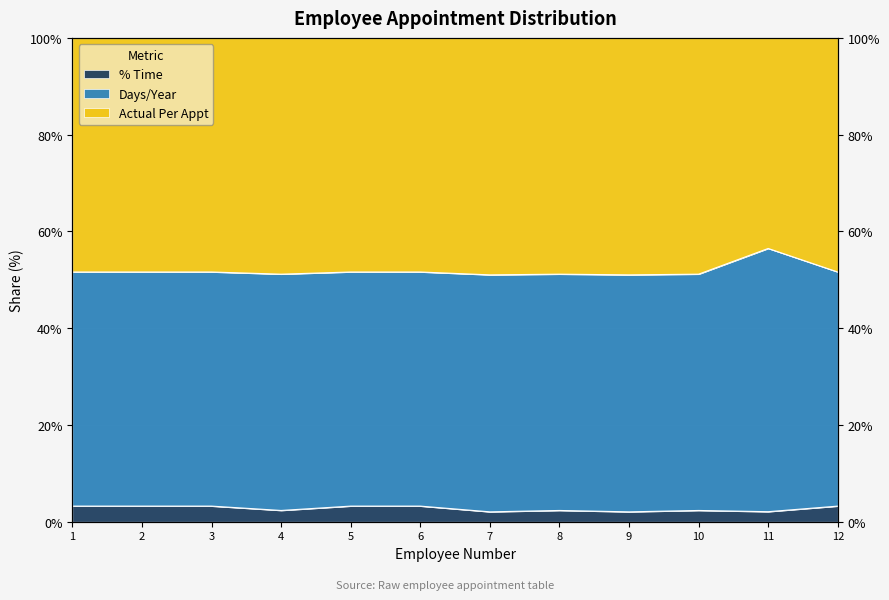

The value of Days/Year at 5 is 4.9. True or false?

False